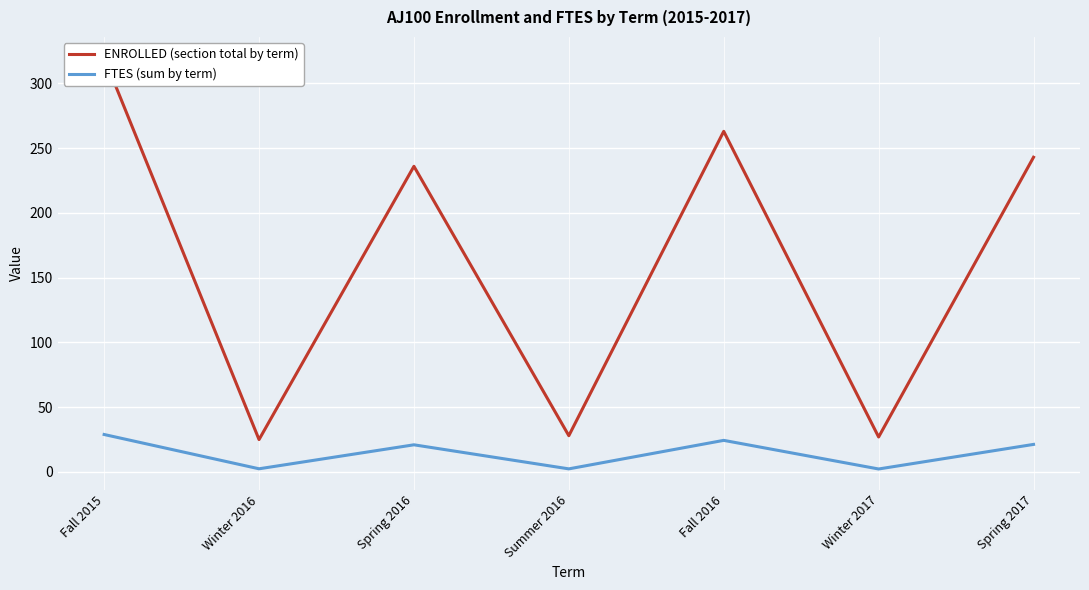

What is the sum of the ENROLLED (section total by term) values at Fall 2016 and Spring 2017?

506.0